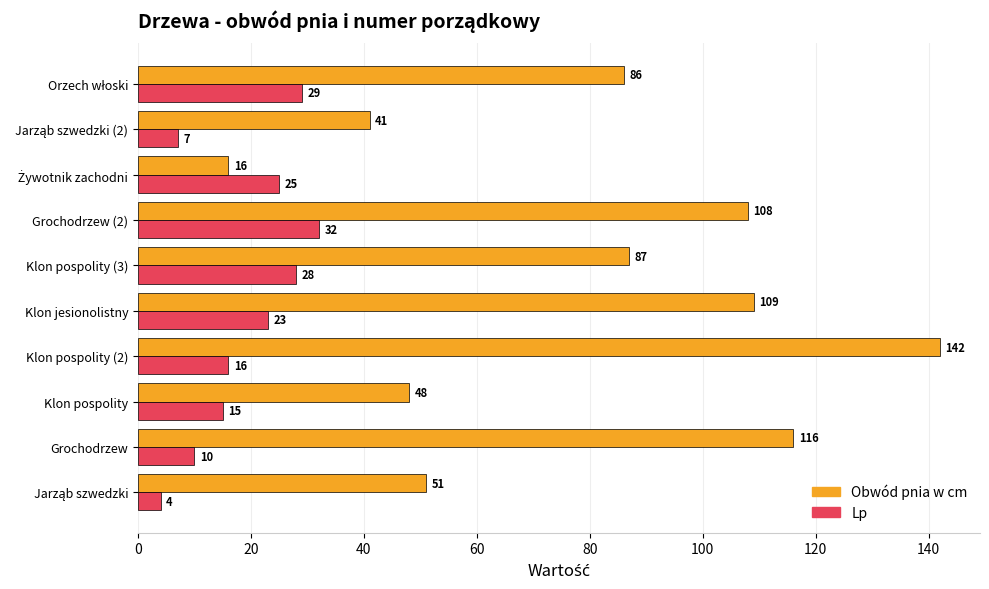

The Lp series shows 6 at Klon pospolity. True or false?

False